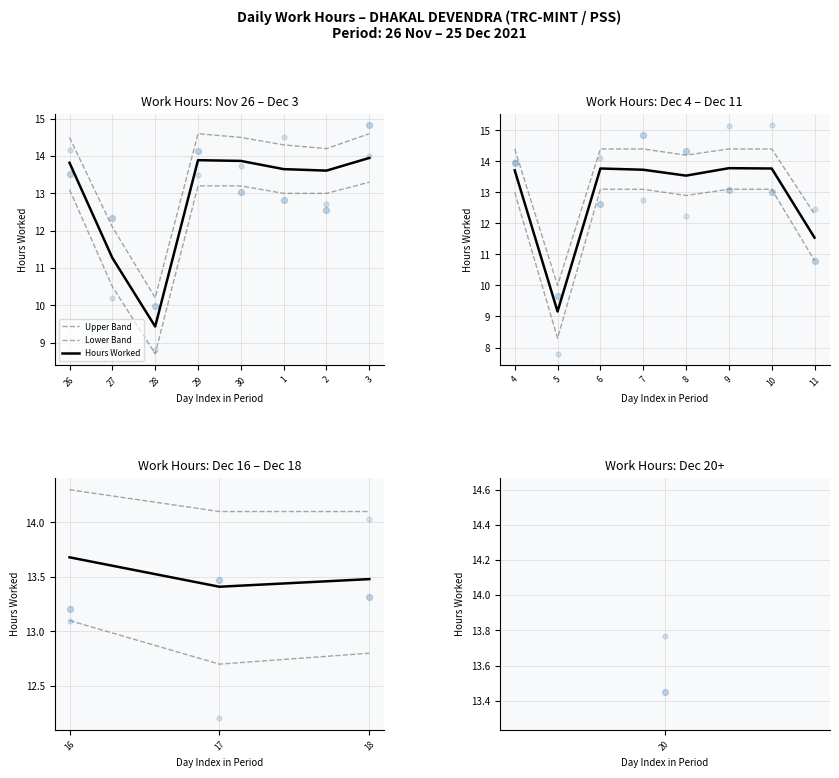

Which series contains the lowest Y value?

Lower Band